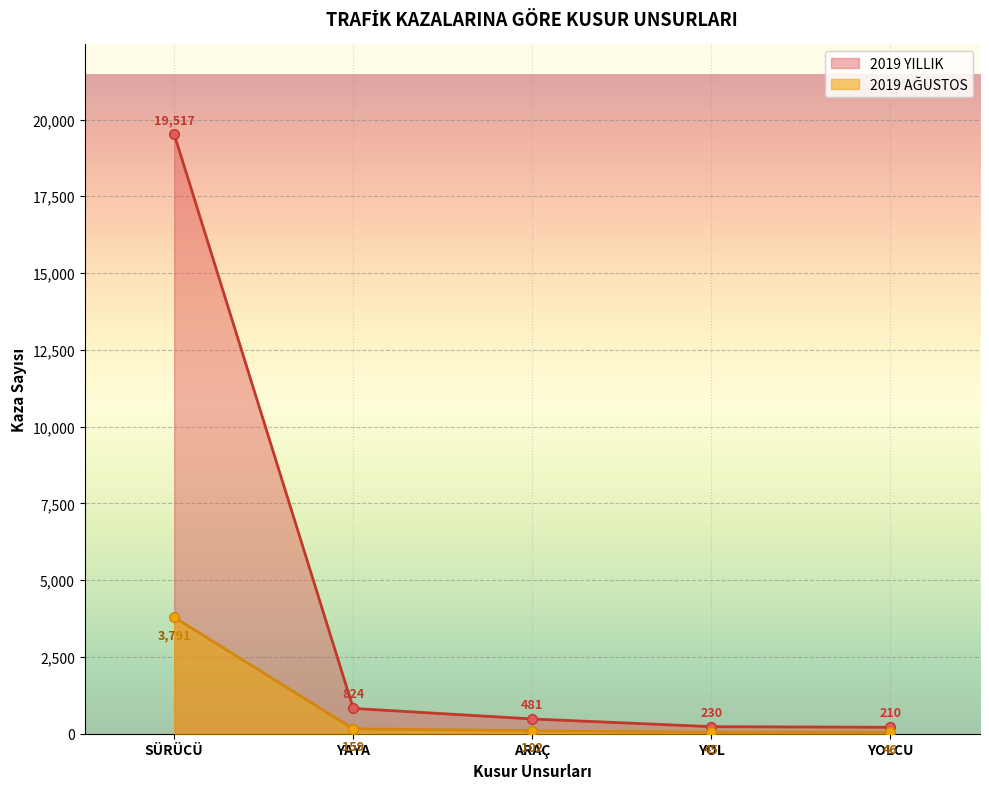

Where is 2019 YILLIK nearest to the value 9863?

YAYA